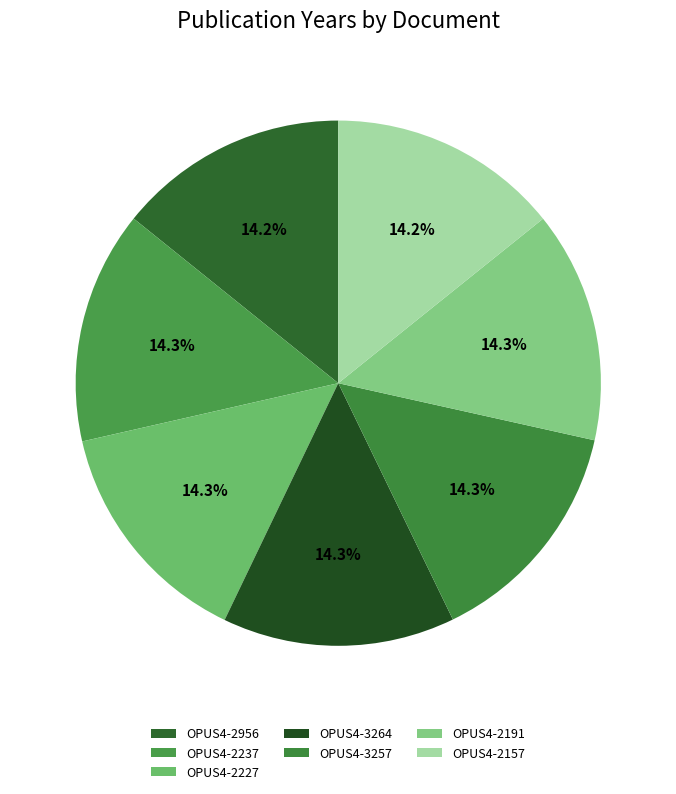

Do OPUS4-3257 and OPUS4-2956 together represent more than half of the pie?

No